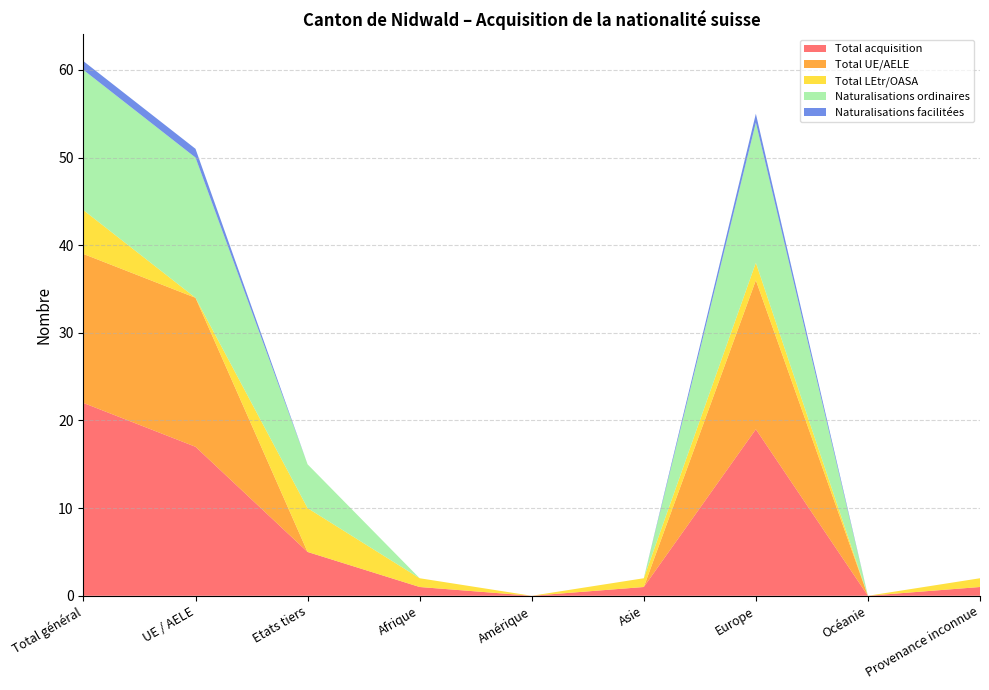

Reading left to right, what are all the values shown in this chart?

Total acquisition: Total général=22	UE / AELE=17	Etats tiers=5	Afrique=1	Amérique=0	Asie=1	Europe=19	Océanie=0	Provenance inconnue=1
Total UE/AELE: Total général=17	UE / AELE=17	Etats tiers=0	Afrique=0	Amérique=0	Asie=0	Europe=17	Océanie=0	Provenance inconnue=0
Total LEtr/OASA: Total général=5	UE / AELE=0	Etats tiers=5	Afrique=1	Amérique=0	Asie=1	Europe=2	Océanie=0	Provenance inconnue=1
Naturalisations ordinaires: Total général=16	UE / AELE=16	Etats tiers=5	Afrique=0	Amérique=0	Asie=0	Europe=16	Océanie=0	Provenance inconnue=0
Naturalisations facilitées: Total général=1	UE / AELE=1	Etats tiers=0	Afrique=0	Amérique=0	Asie=0	Europe=1	Océanie=0	Provenance inconnue=0